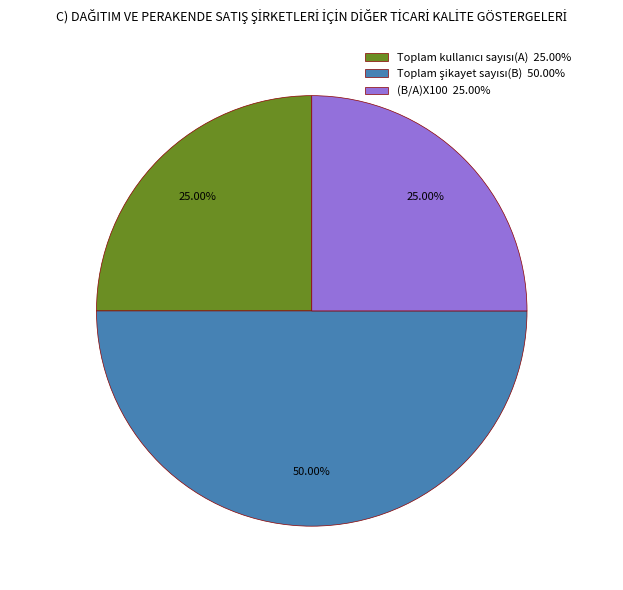

Is (B/A)X100 25.00% the majority of the pie?

No